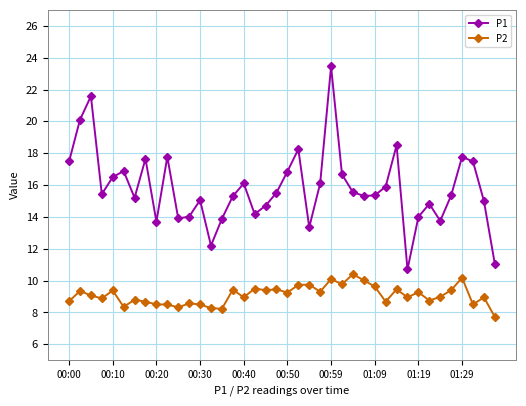

What is the value of the P1 point at the 21st from the left?

16.9